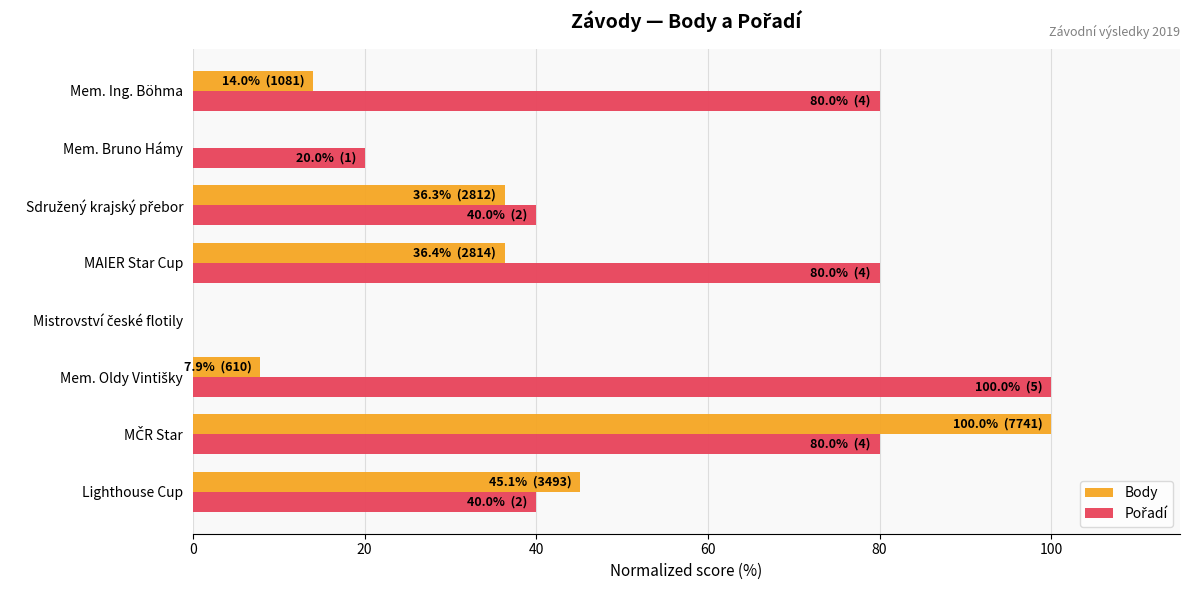

What is the greatest value displayed?

100.0